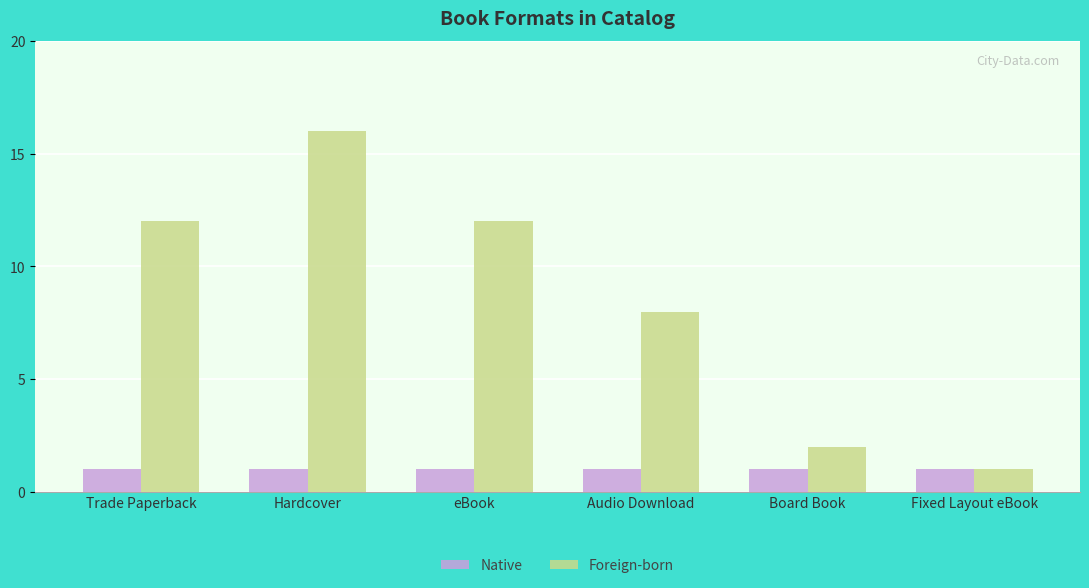

What is the spread (max minus min) of values at Audio Download?

7